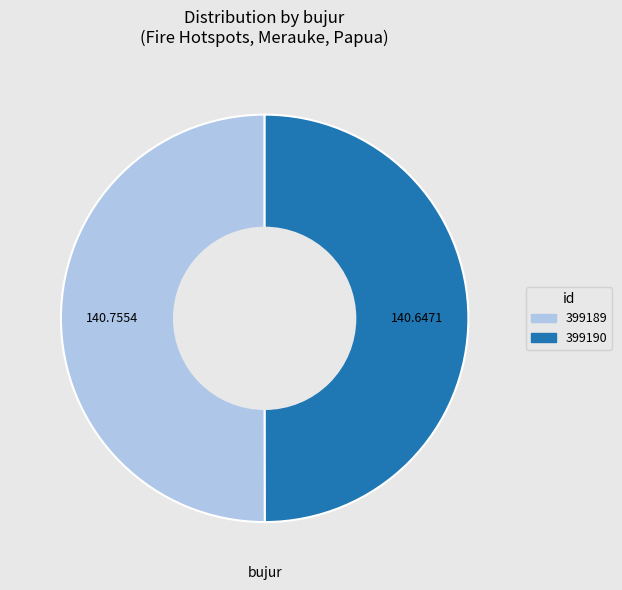

What is the ratio of the value at 399189 to the value at 399190?

1.0